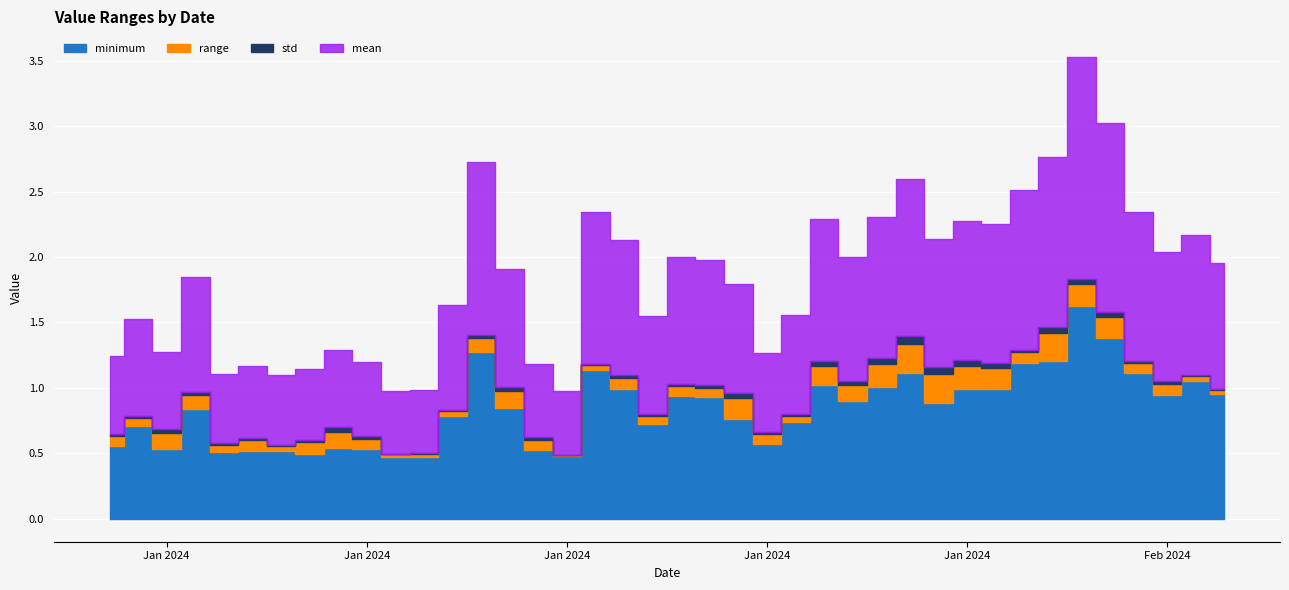

Where is the first local minimum for std?

2023-12-31